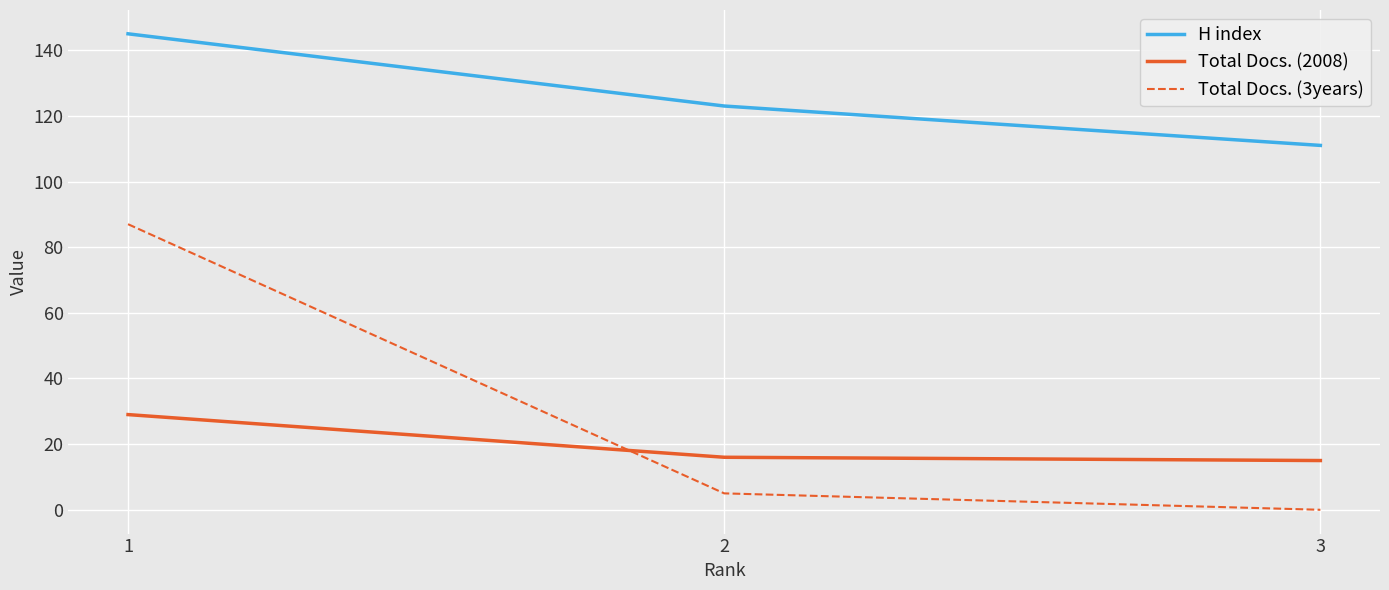

Reading left to right, extract all data points from this chart.

H index: 1=145	2=123	3=111
Total Docs. (2008): 1=29	2=16	3=15
Total Docs. (3years): 1=87	2=5	3=0